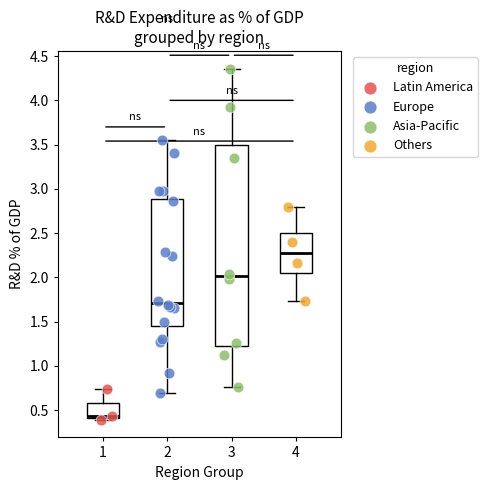

Reading left to right, transcribe this box plot: for each box, give where its median line is, the range the box spans, and where its two whiskers end, as read against the y-axis. The values are not printed on the chart, so give them approximately, as read against the axis.

1: median 0.45, box 0.40 to 0.60, whiskers 0.40 (just below the box's lower edge) to 0.75
2: median 1.70, box 1.45 to 2.90, whiskers 0.70 to 3.55
3: median 2.00, box 1.25 to 3.50, whiskers 0.75 to 4.35
4: median 2.30, box 2.05 to 2.50, whiskers 1.75 to 2.80